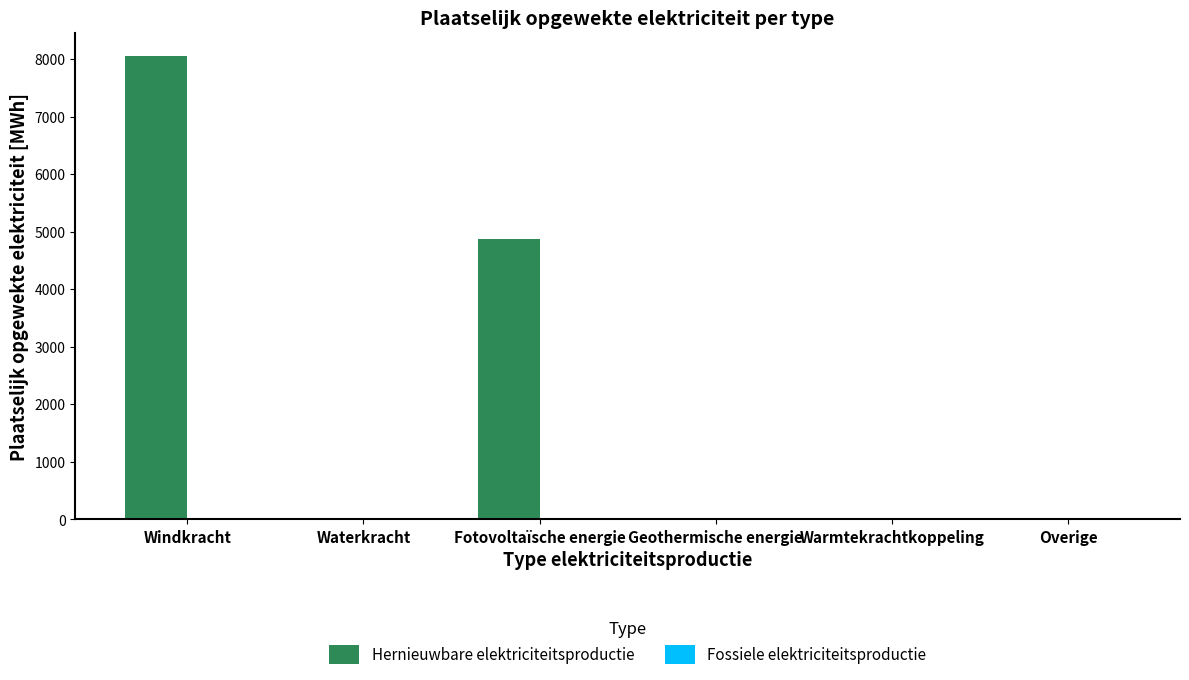

Which has a higher value, Waterkracht or Windkracht?

Windkracht